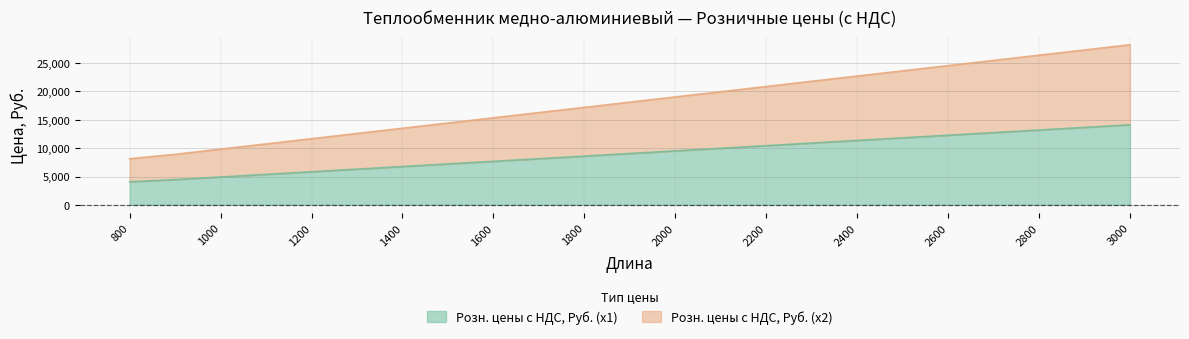

Rank the series at 2500 from highest to lowest value.

Розн. цены с НДС, Руб. (x2), Розн. цены с НДС, Руб. (x1)